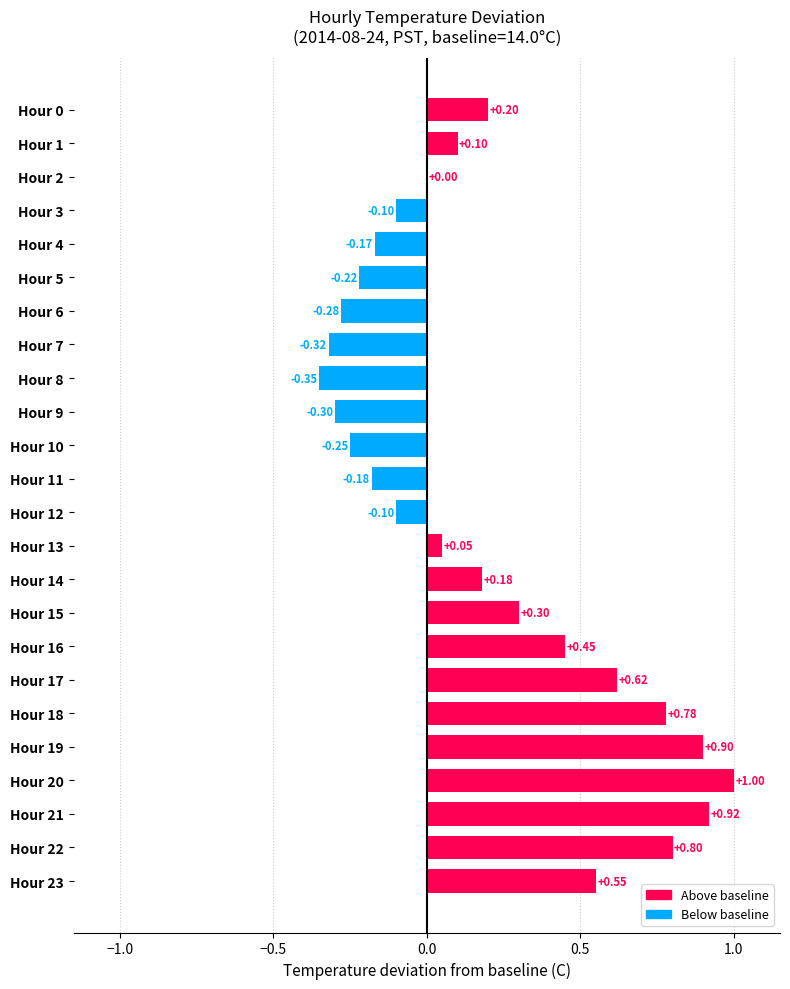

What is the change in value from Hour 10 to Hour 13?

+0.3